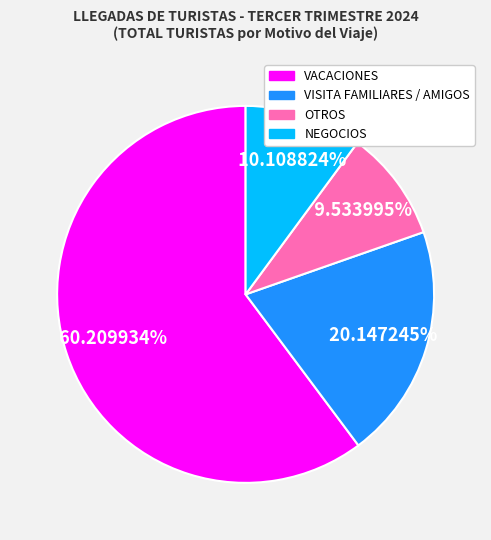

Which category accounts for the majority?

VACACIONES